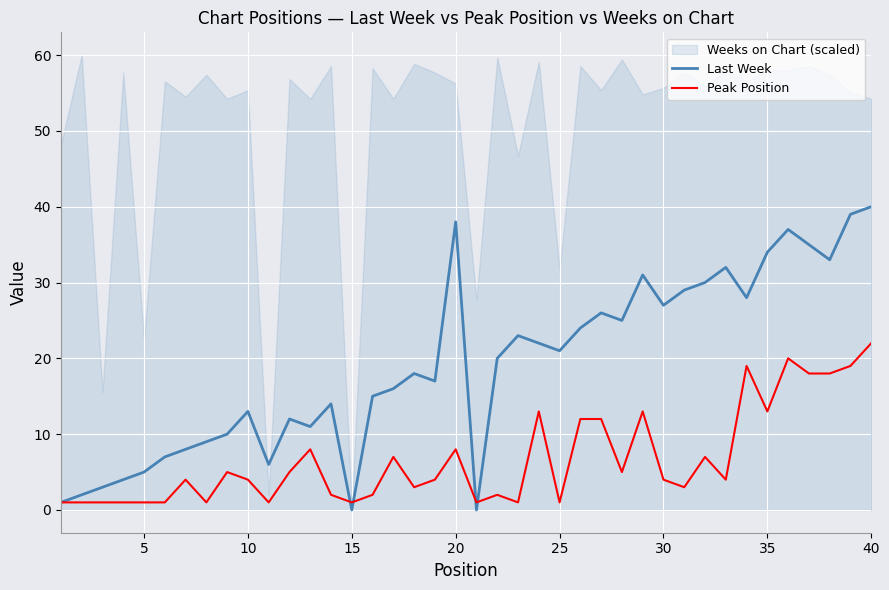

What is the sum of all Last Week values?

765